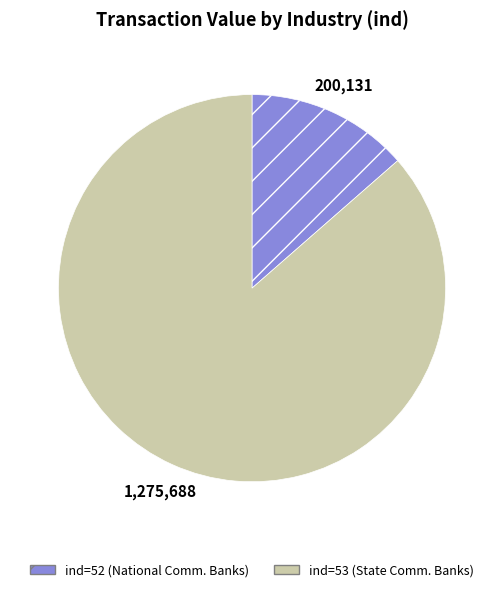

Is there any slice that represents more than half of the pie?

Yes